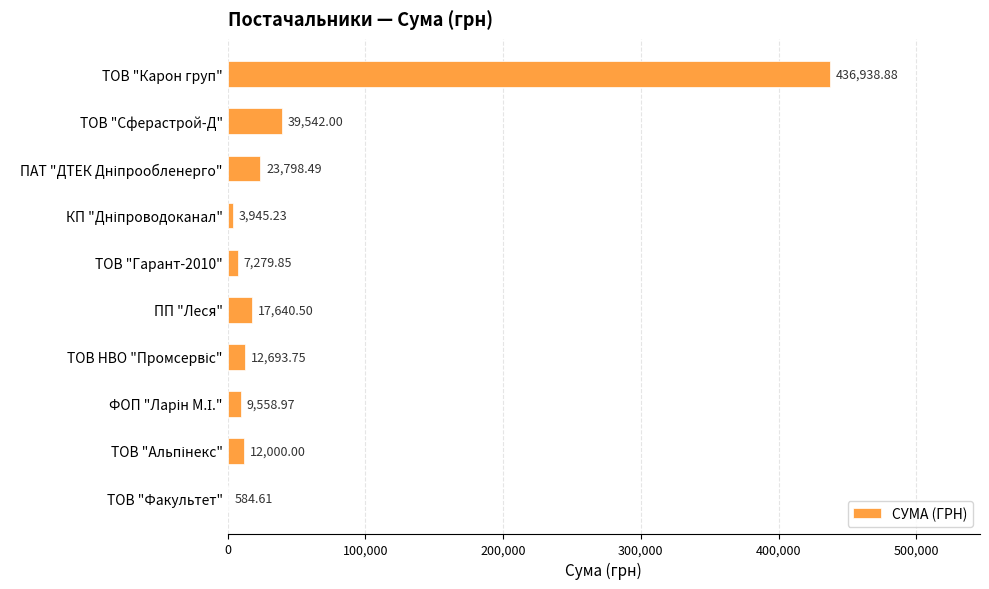

What is the sum of all values?

563982.3